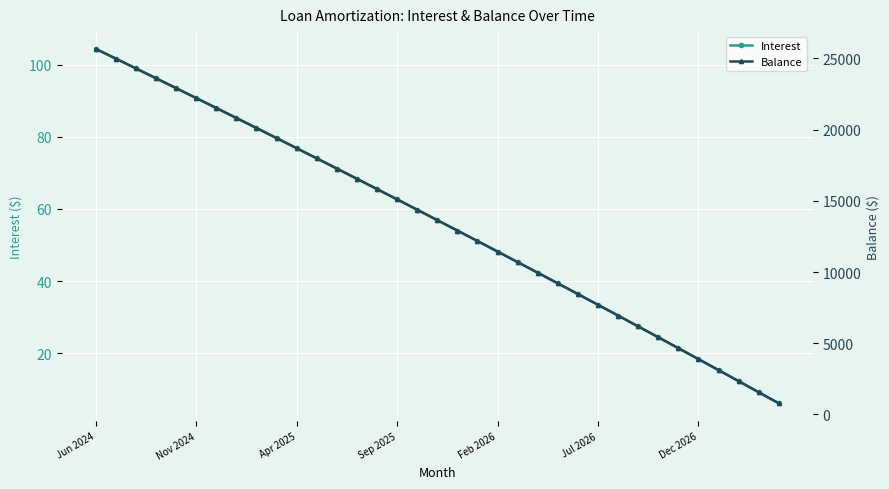

What is the lowest value of the Interest series?

6.2